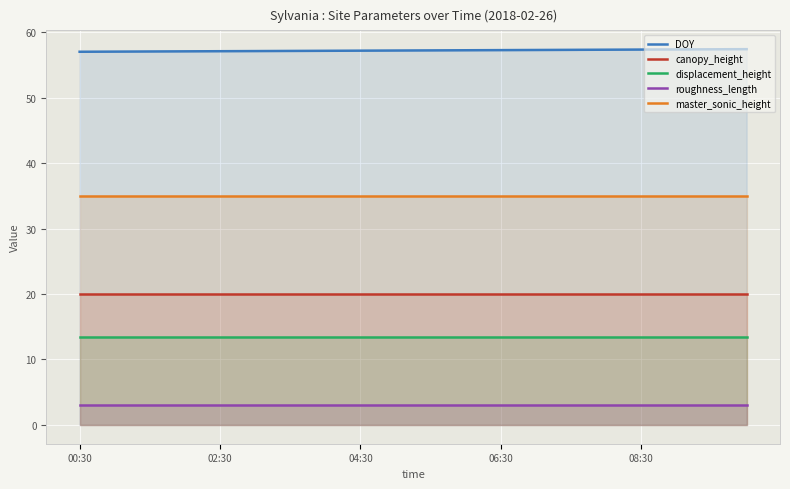

Which series has the widest spread of values?

DOY